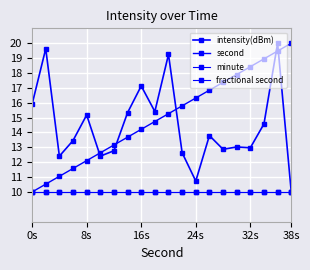

Which series has the largest total across all categories?

second